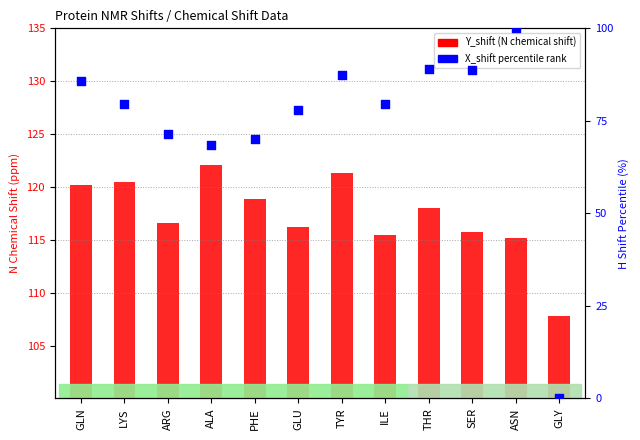

What are all the series names shown in the legend?

Y_shift (N chemical shift), X_shift percentile rank